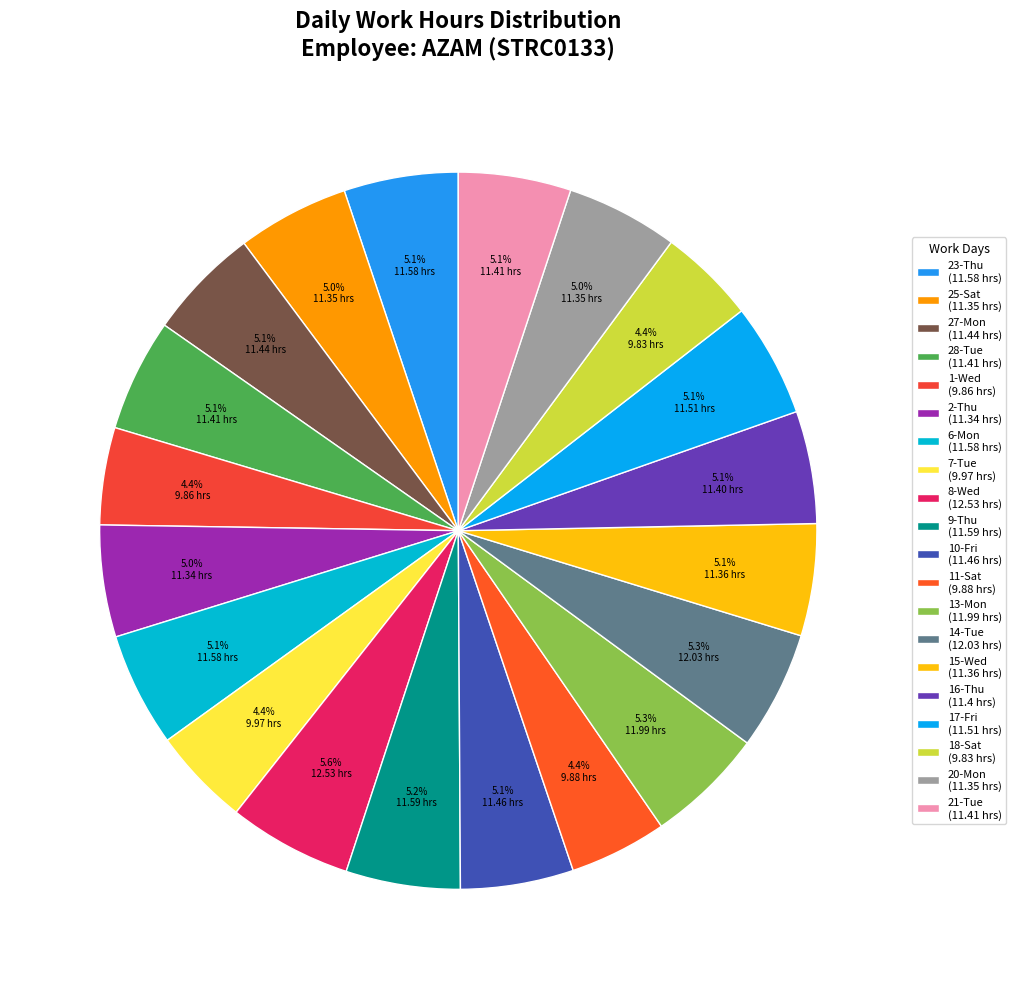

Does any single category account for the majority?

No